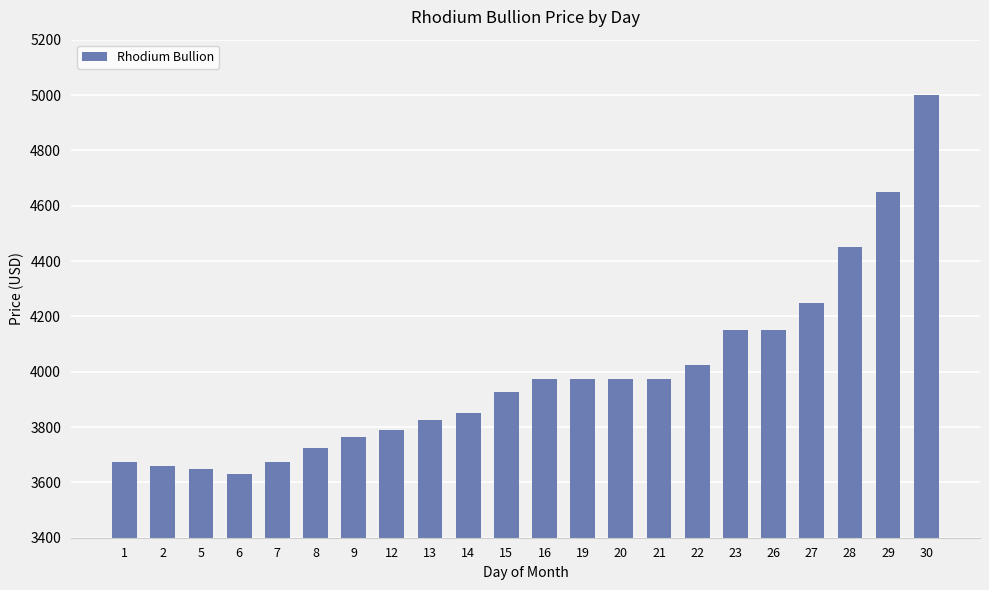

Which category has the highest value across all series?

30